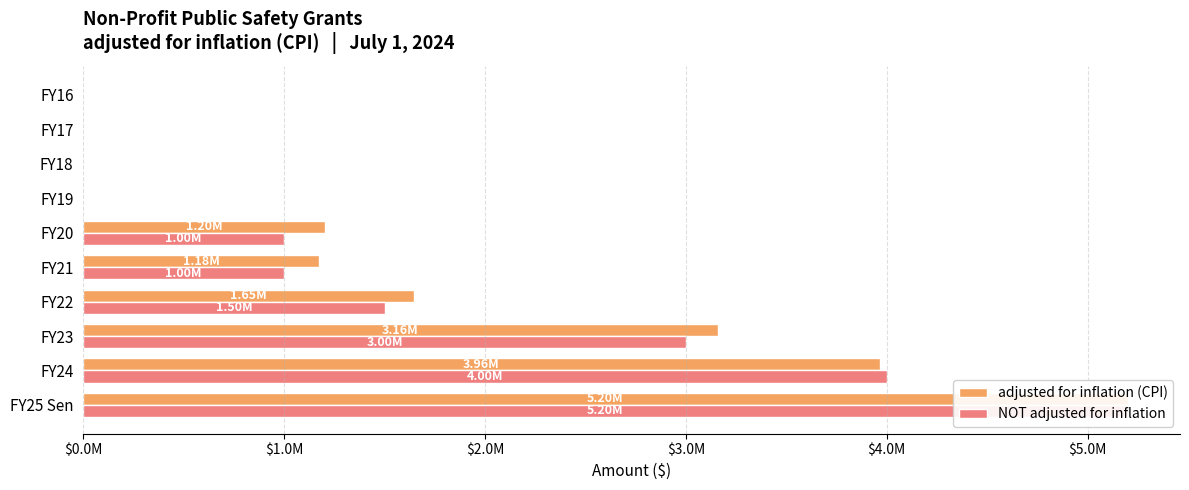

Reading left to right, what are all the values shown in this chart?

adjusted for inflation (CPI): 5200000	3964949	3159569	1645739	1175756	1202669	0	0	0	0
NOT adjusted for inflation: 5200000	4000000	3000000	1500000	1000000	1000000	0	0	0	0